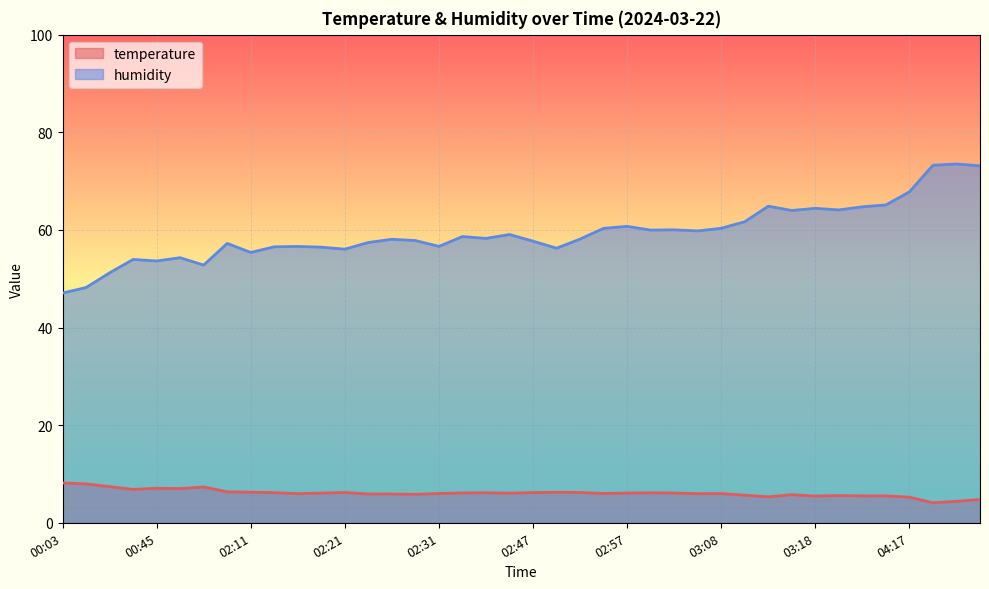

Reading left to right, what are all the values shown in this chart?

temperature: 8.2	8.0	7.4	6.8	7.1	7.0	7.3	6.3	6.3	6.2	6.0	6.1	6.2	5.9	5.9	5.8	6.0	6.1	6.2	6.1	6.2	6.2	6.2	6.0	6.1	6.1	6.1	6.0	6.0	5.7	5.3	5.8	5.5	5.6	5.5	5.5	5.2	4.1	4.4	4.8
humidity: 47.1	48.2	51.2	54.0	53.6	54.3	52.8	57.2	55.4	56.5	56.6	56.5	56.0	57.4	58.1	57.8	56.6	58.6	58.3	59.0	57.7	56.2	58.1	60.3	60.7	60.0	60.0	59.8	60.3	61.7	64.9	64.0	64.4	64.1	64.7	65.1	67.8	73.2	73.5	73.1